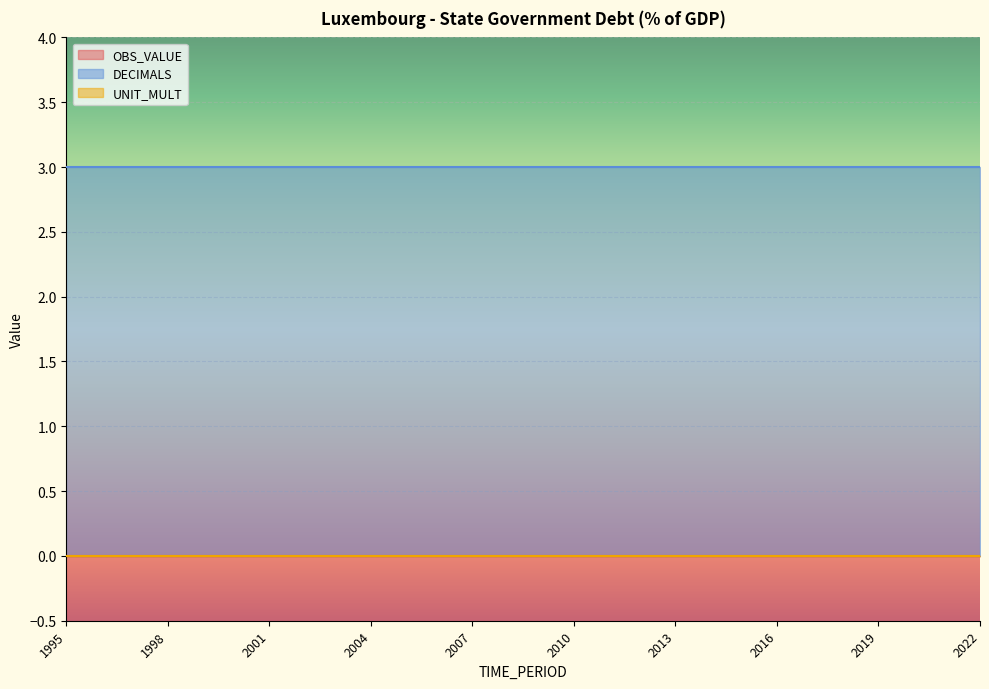

What is the total value across all series at 2006?

3